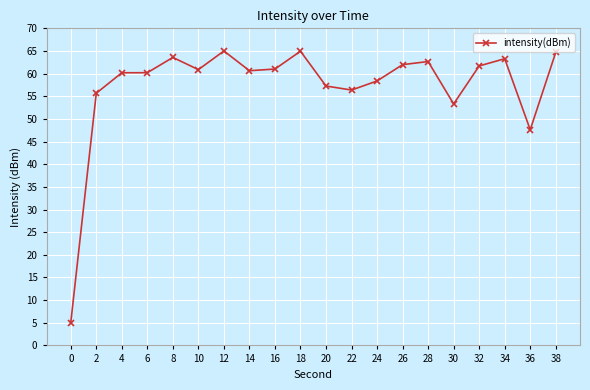

What is the value of the 9th point from the left?

61.0